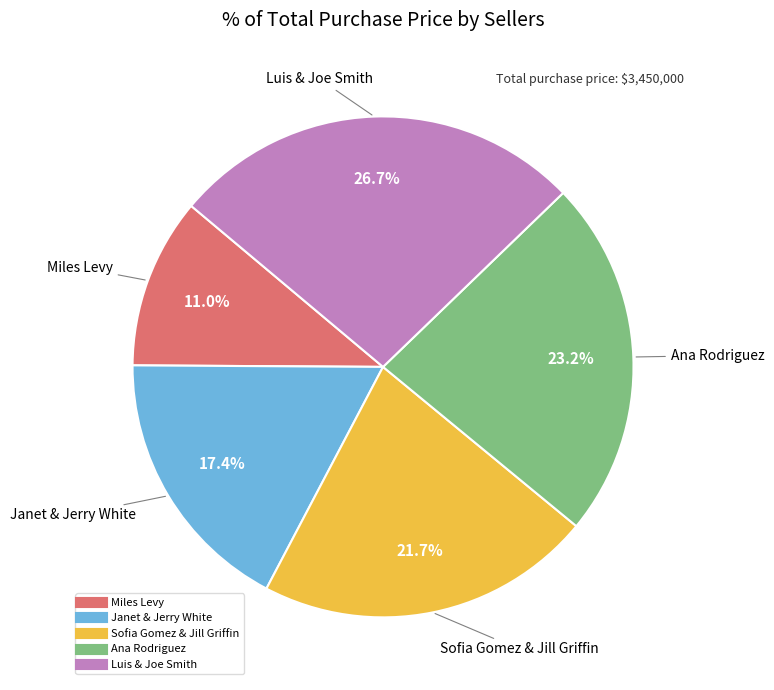

Which category has the biggest portion of the pie?

Luis & Joe Smith